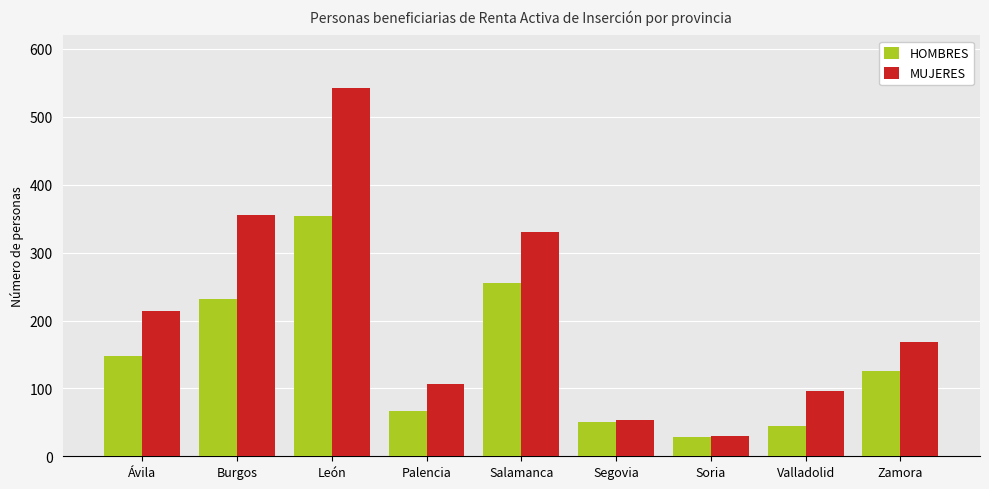

Rank the series by their maximum value, from lowest to highest.

HOMBRES, MUJERES